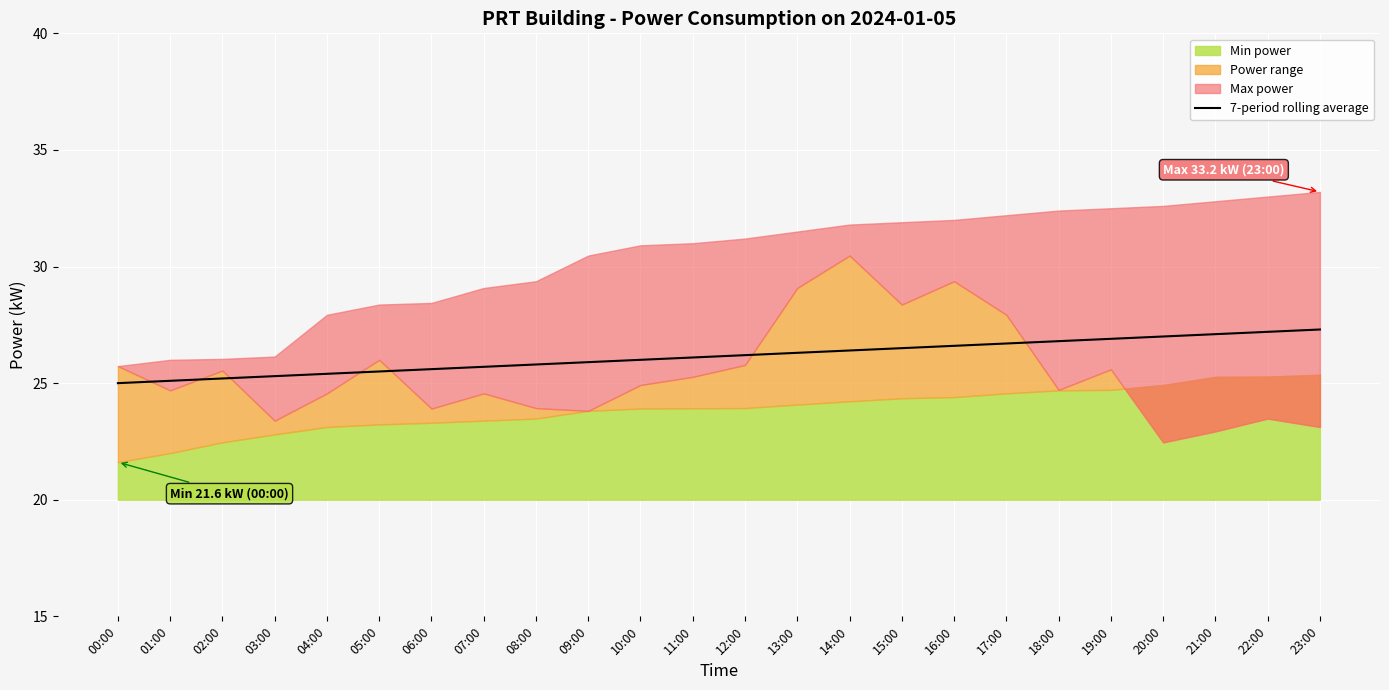

At which category does the chart reach its peak across all series?

23:00